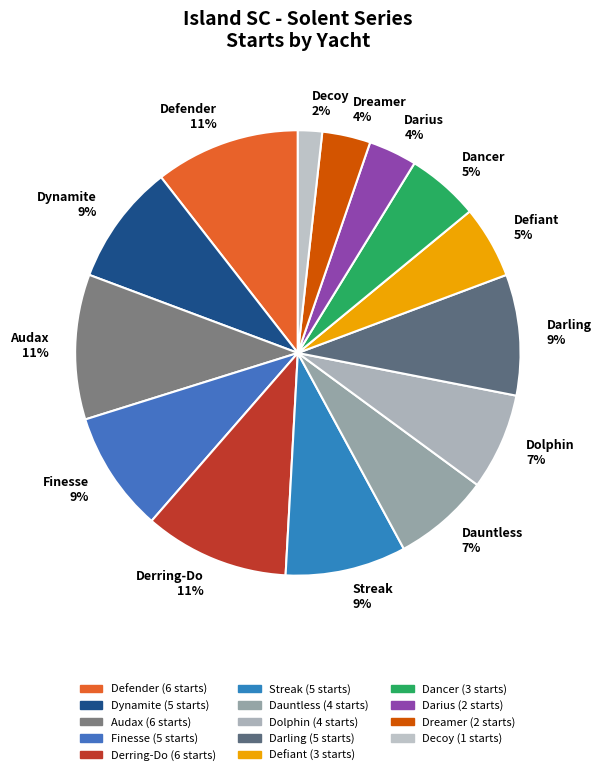

Do Finesse and Dynamite together represent more than half of the pie?

No